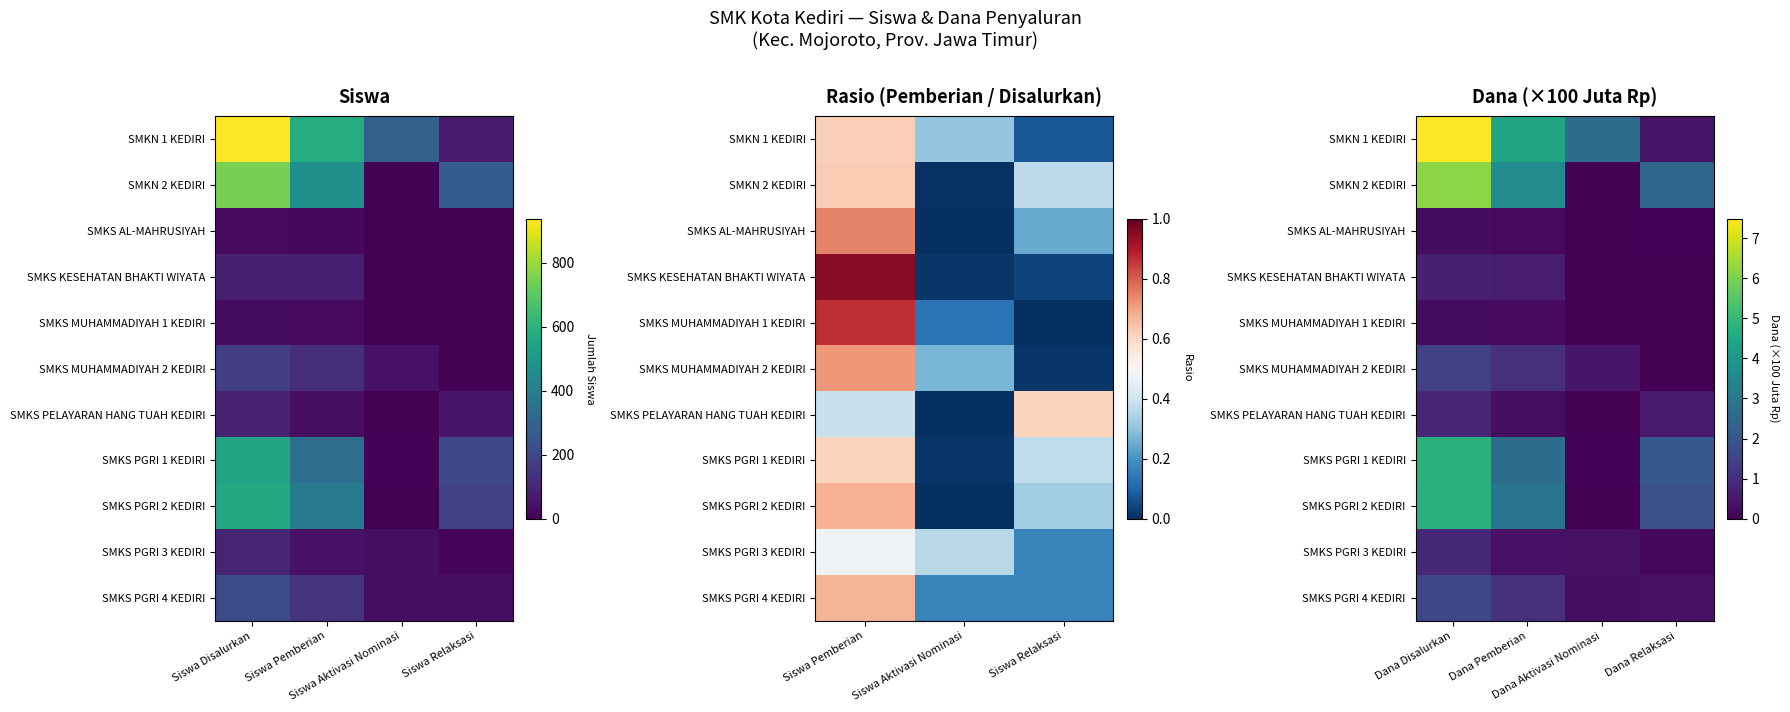

How many series are shown in this chart?

11